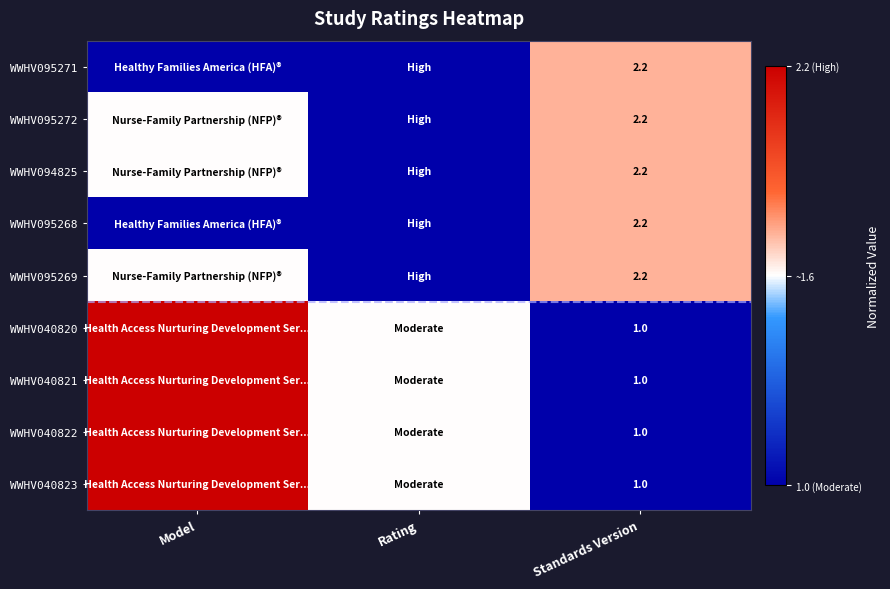

The value of WWHV040822 at Standards Version is 1.6. True or false?

False